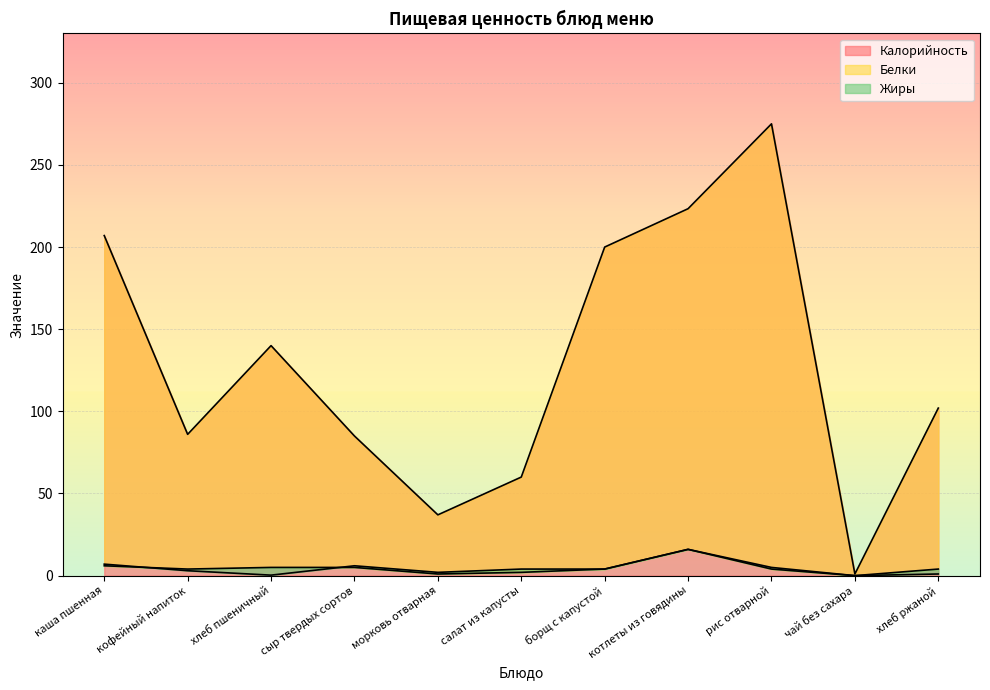

What is the average value of the Жиры series?

4.4